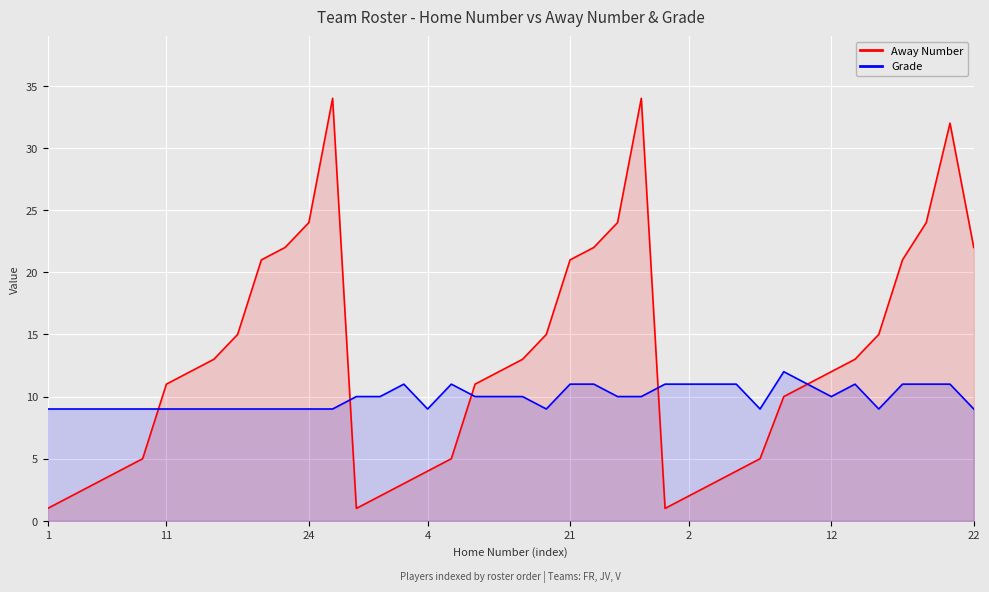

Which has a higher value, 11 or 12?

12